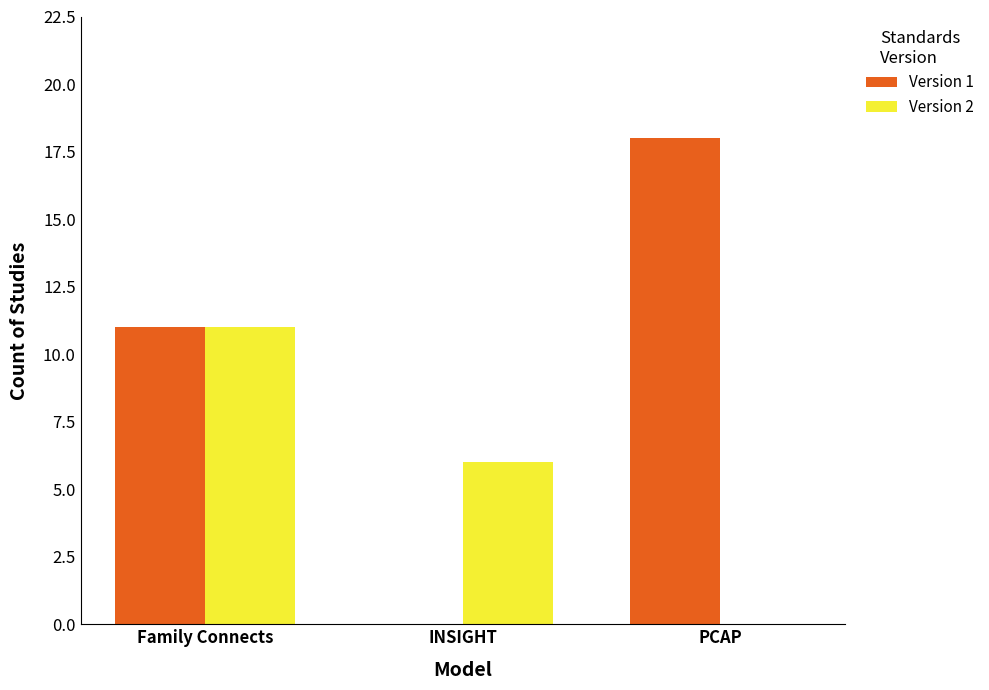

The Version 1 series shows 11 at Family Connects. True or false?

True